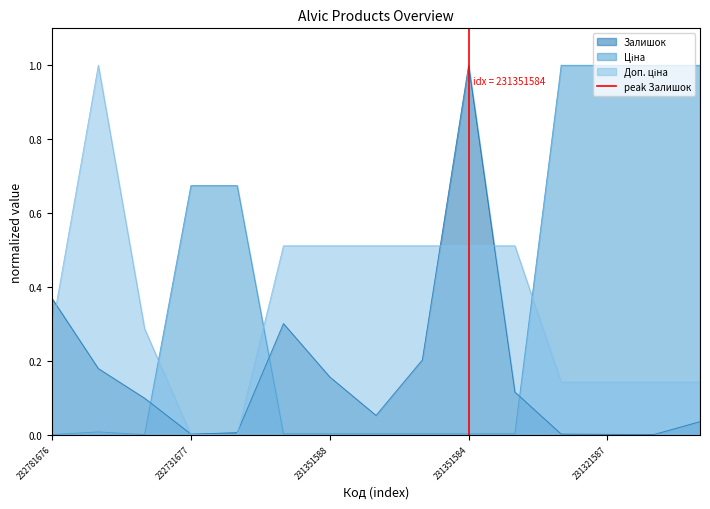

What is the maximum value for Залишок?

1.0